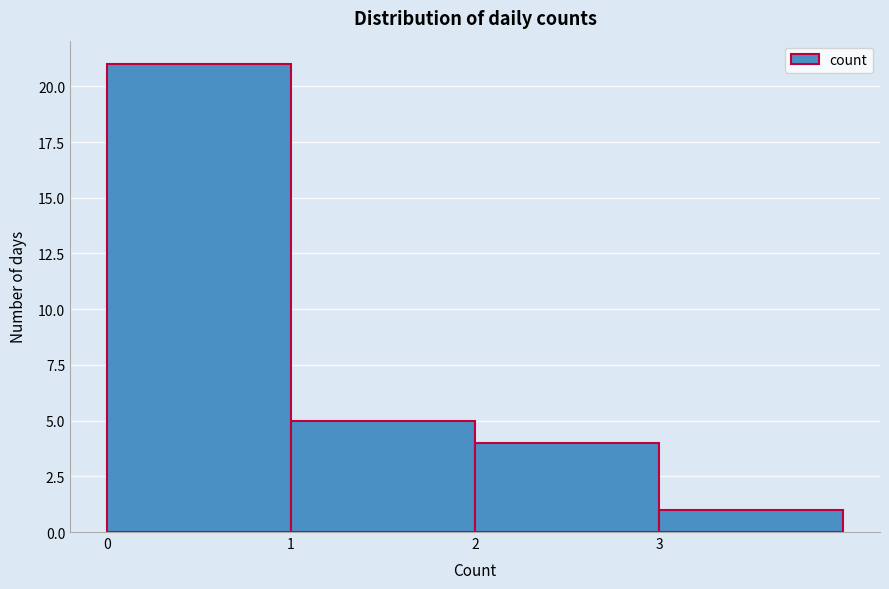

What is the height of the bar covering 2 to 3 on the x-axis? The values are not printed on the chart, so give them approximately, as read against the axis.

4